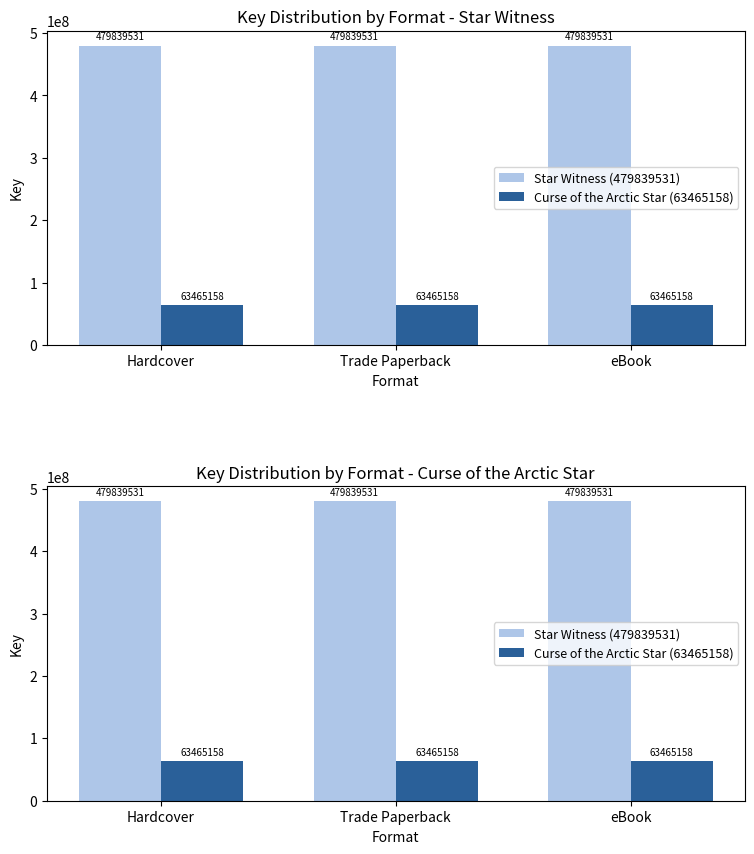

Reading left to right, list all the values displayed in this chart.

Star Witness (479839531): Hardcover=479839531	Trade Paperback=479839531	eBook=479839531
Curse of the Arctic Star (63465158): Hardcover=63465158	Trade Paperback=63465158	eBook=63465158